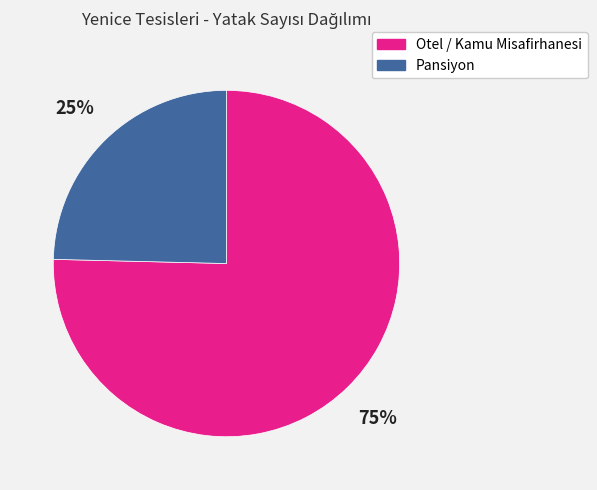

Rank the categories by value from lowest to highest.

Pansiyon, Otel / Kamu Misafirhanesi